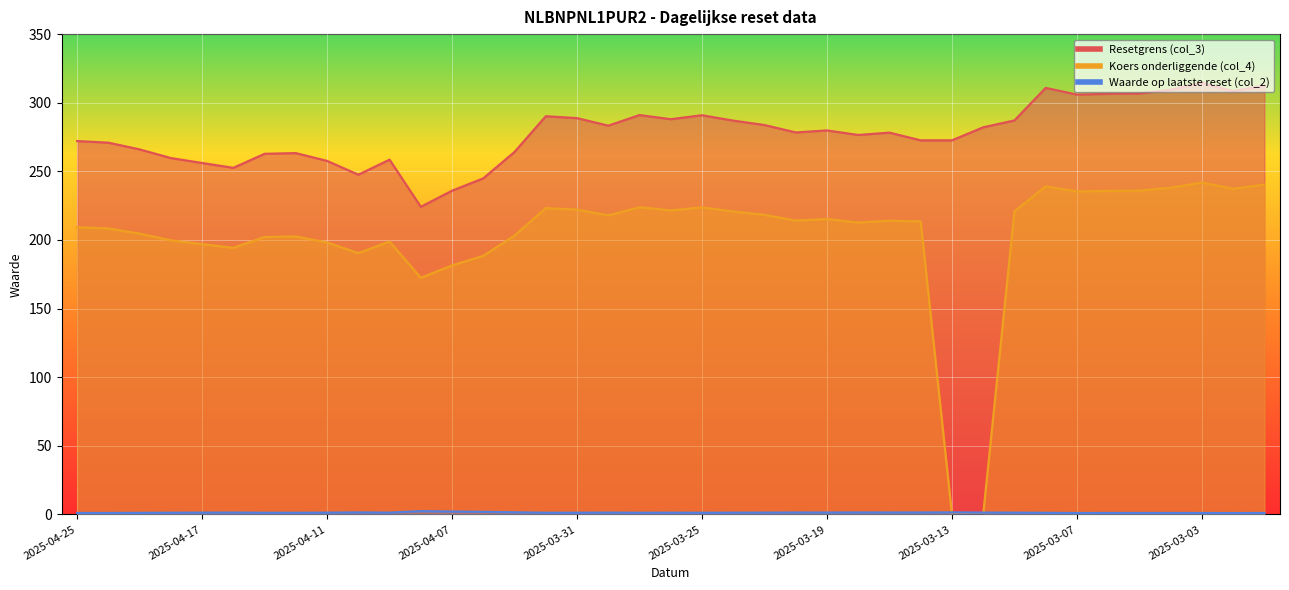

What is the label of the 20th point from the left?

2025-03-26